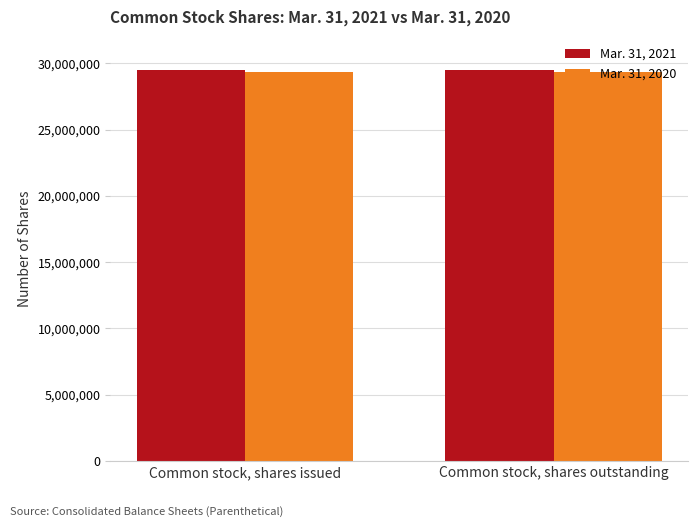

What is the spread (max minus min) of values at Common stock, shares outstanding?

144068